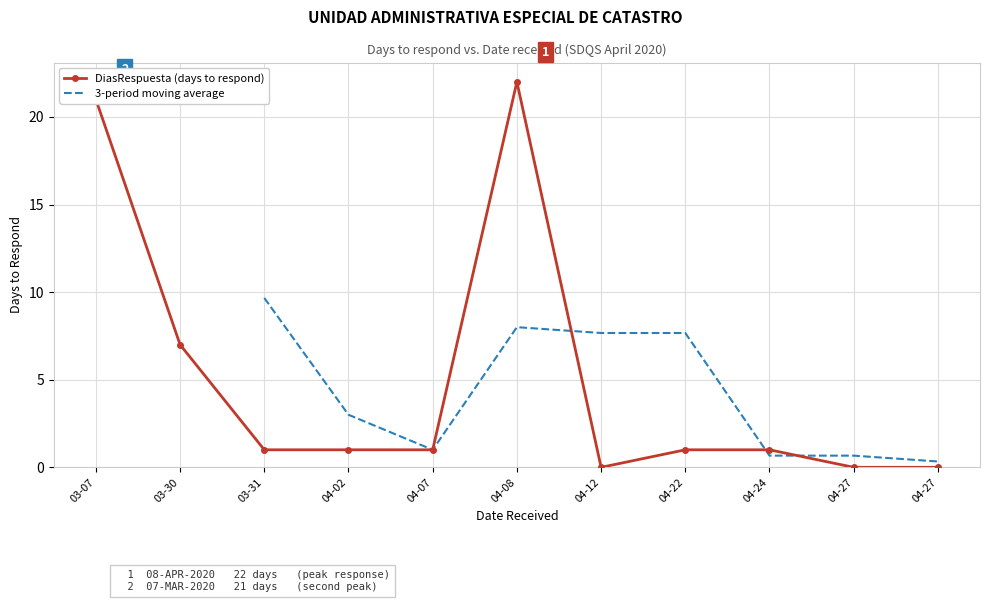

True or false: the data shows 0 at 04-24.

False